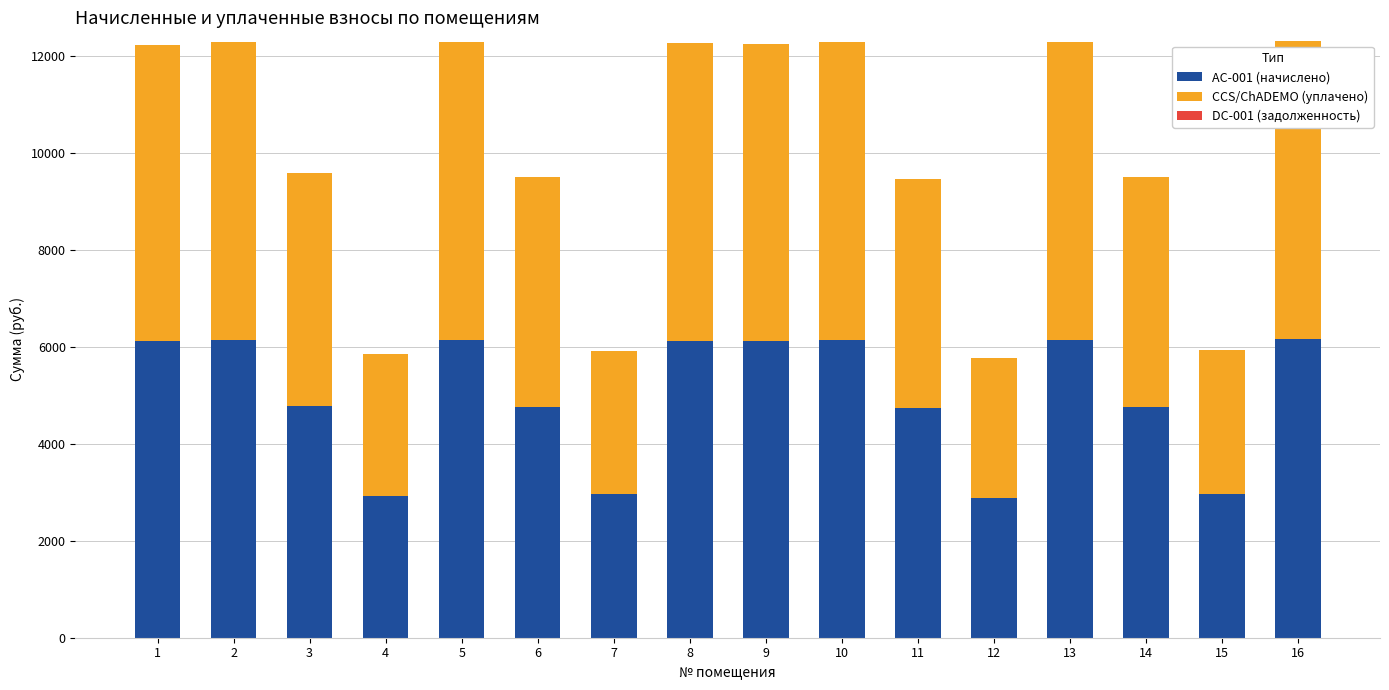

What is the total value across all series at 12?

5773.2